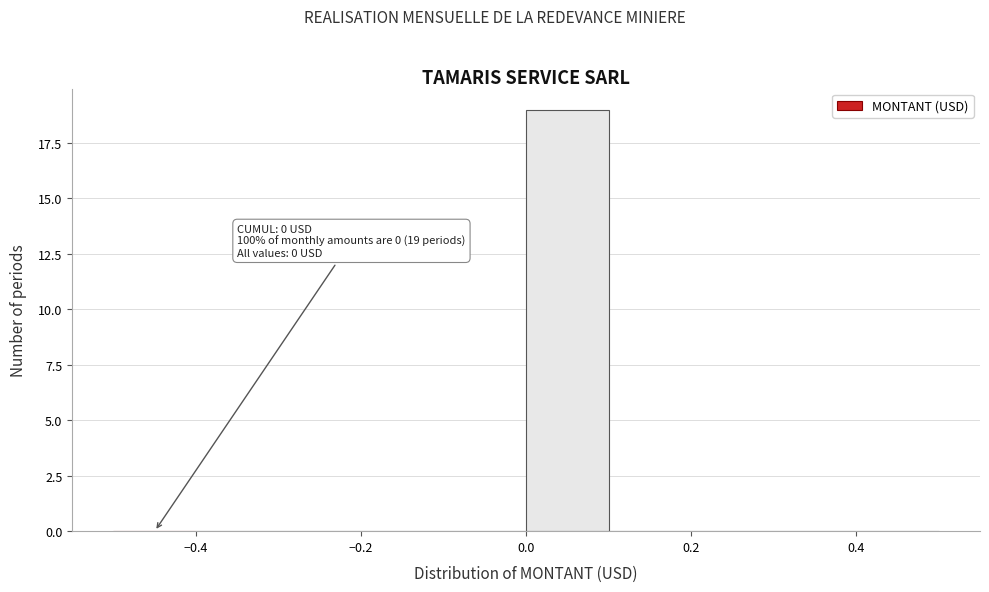

Which range on the x-axis has the tallest bar?

0.0 to 0.1